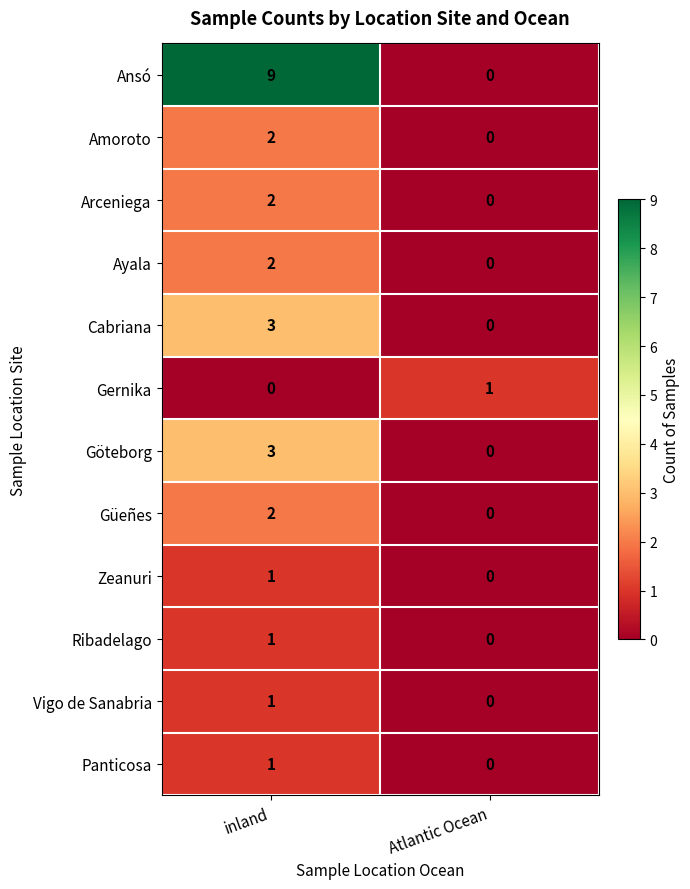

At which label is Ribadelago closest to 0?

Atlantic Ocean